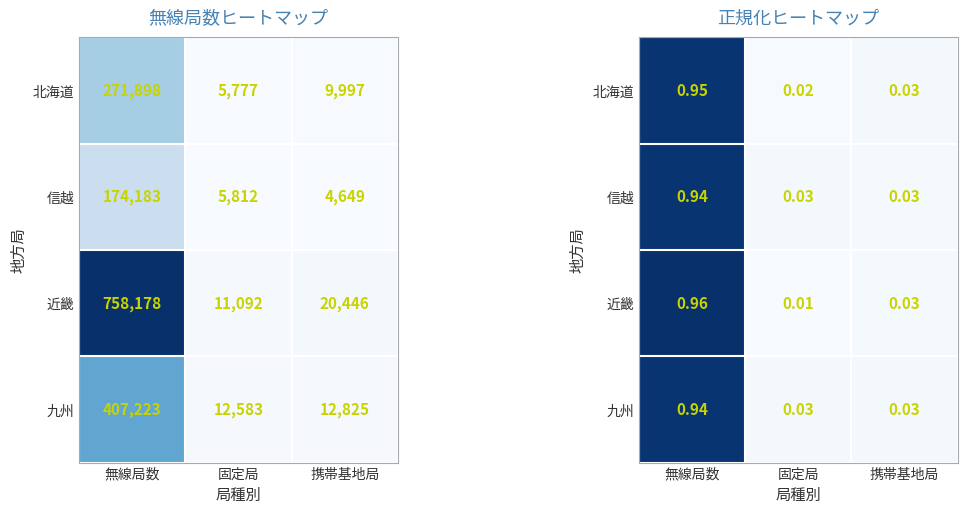

Where is 北海道 nearest to the value 0?

固定局